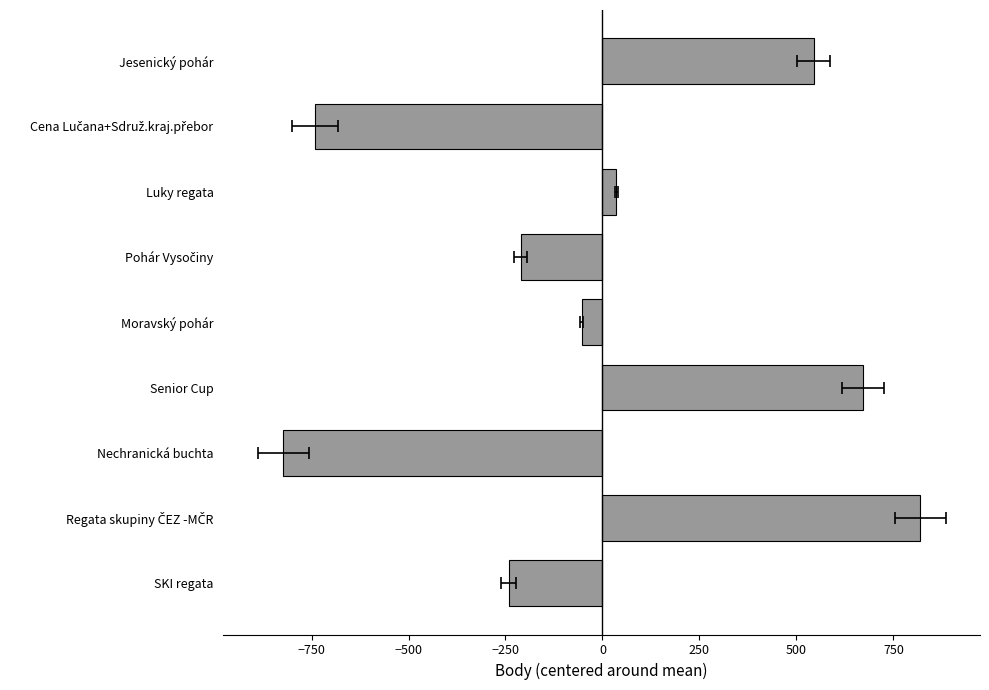

What position from the left is Pohár Vysočiny?

4